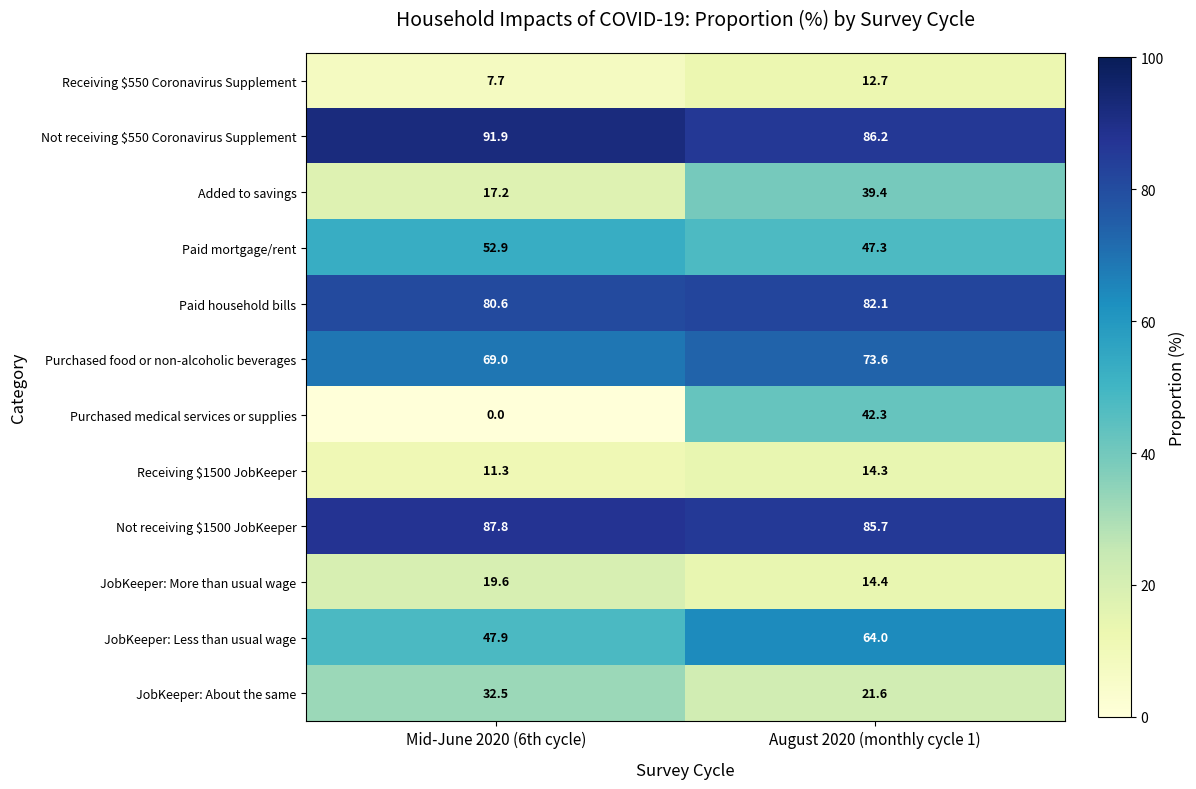

Reading left to right, what are all the values shown in this chart?

Receiving $550 Coronavirus Supplement: 7.7	12.7
Not receiving $550 Coronavirus Supplement: 91.9	86.2
Added to savings: 17.2	39.4
Paid mortgage/rent: 52.9	47.3
Paid household bills: 80.6	82.1
Purchased food or non-alcoholic beverages: 69.0	73.6
Purchased medical services or supplies: 0.0	42.3
Receiving $1500 JobKeeper: 11.3	14.3
Not receiving $1500 JobKeeper: 87.8	85.7
JobKeeper: More than usual wage: 19.6	14.4
JobKeeper: Less than usual wage: 47.9	64.0
JobKeeper: About the same: 32.5	21.6